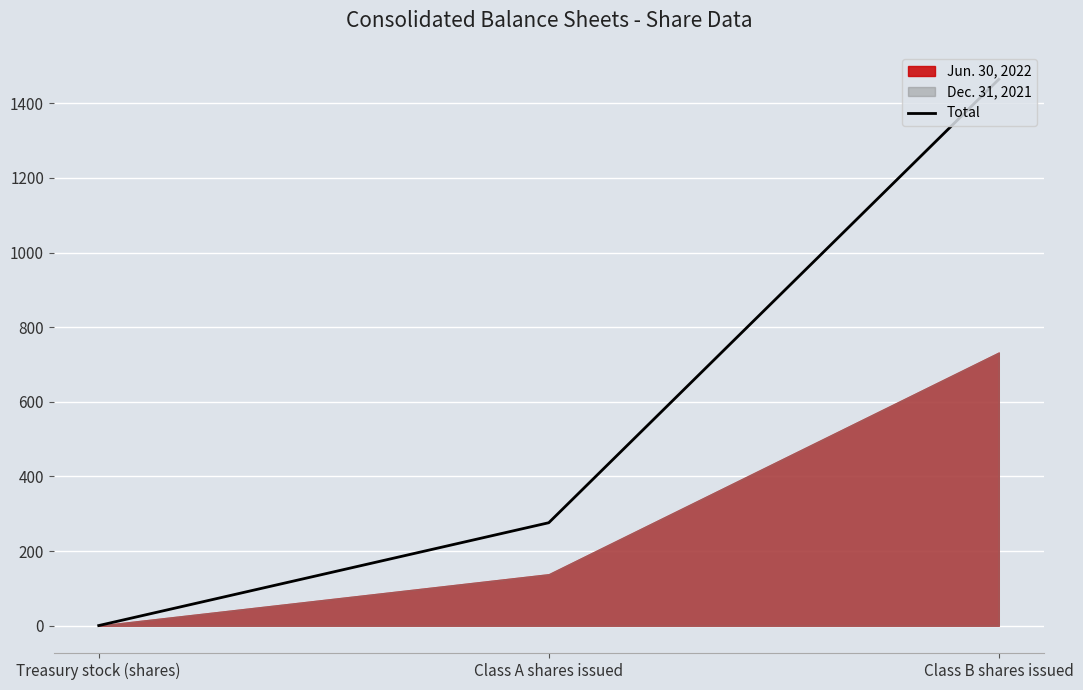

What is the value of the 1st point from the left?

0.5